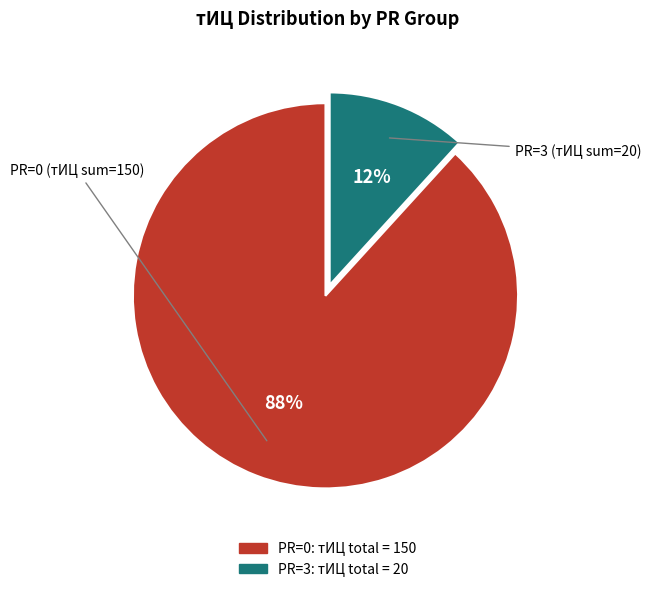

Is there a majority slice in this chart?

Yes